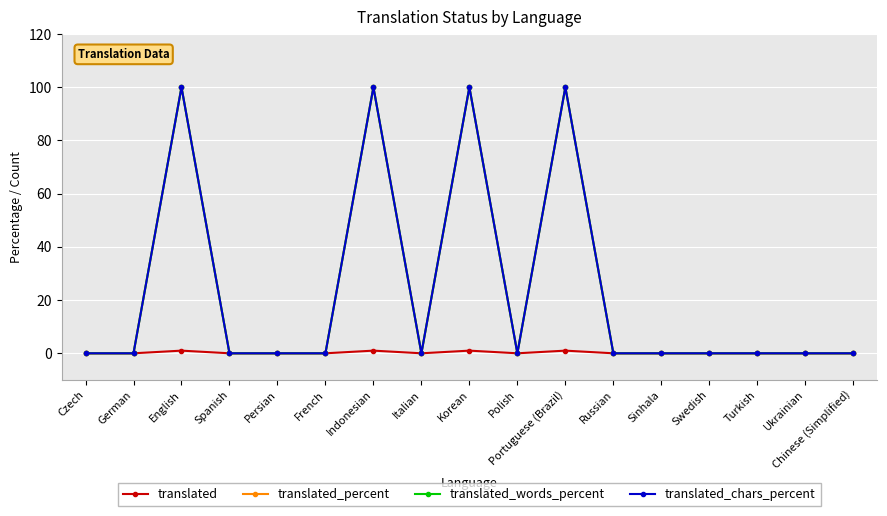

Does the chart have visible grid lines?

Yes